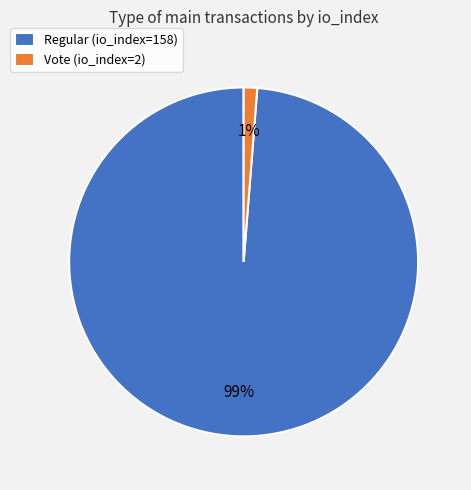

How many slices are in this pie chart?

2